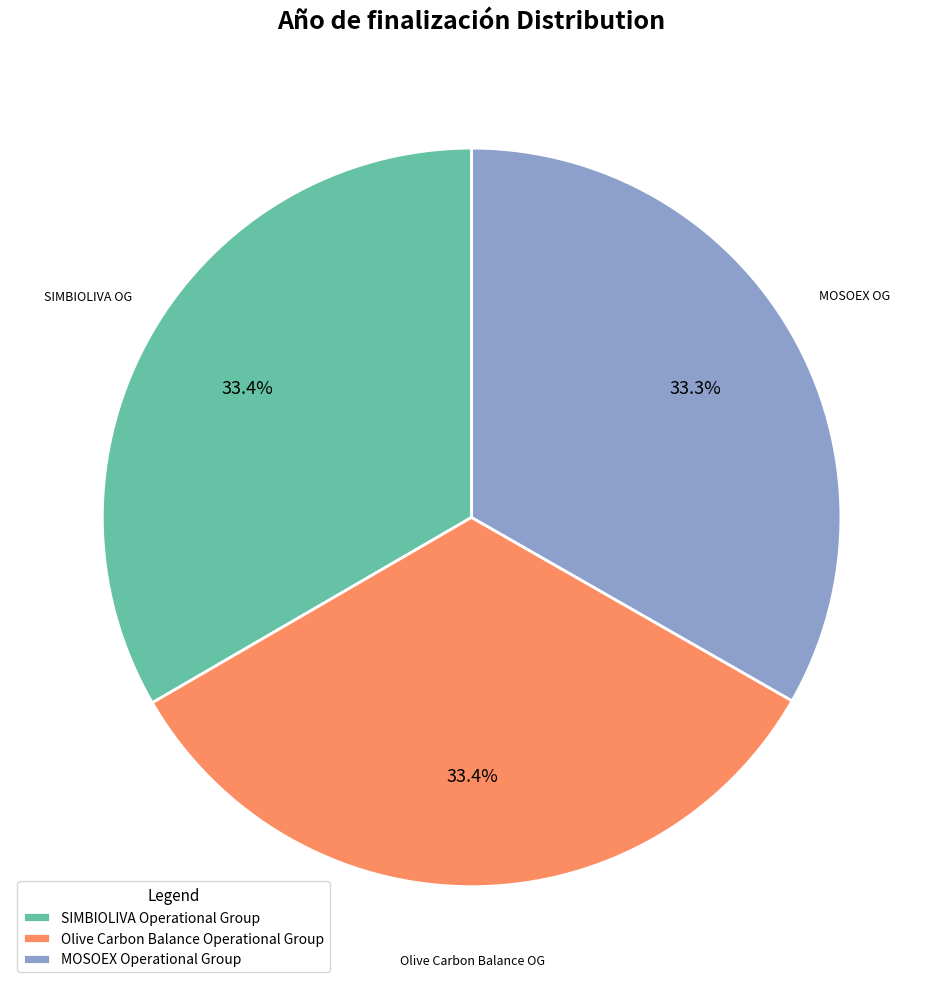

Does MOSOEX Operational Group represent more than half of the total?

No